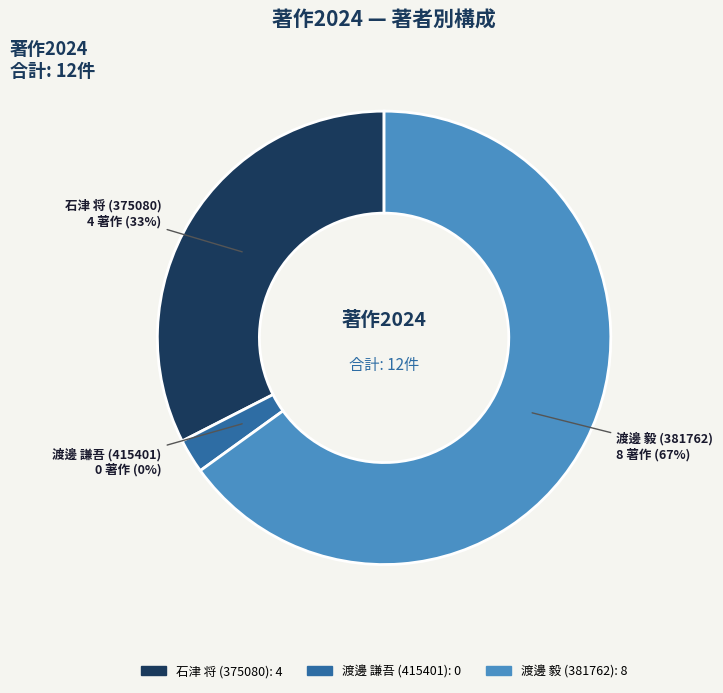

Is it true that 渡邊 謙吾 (415401) is 9% of the pie?

False